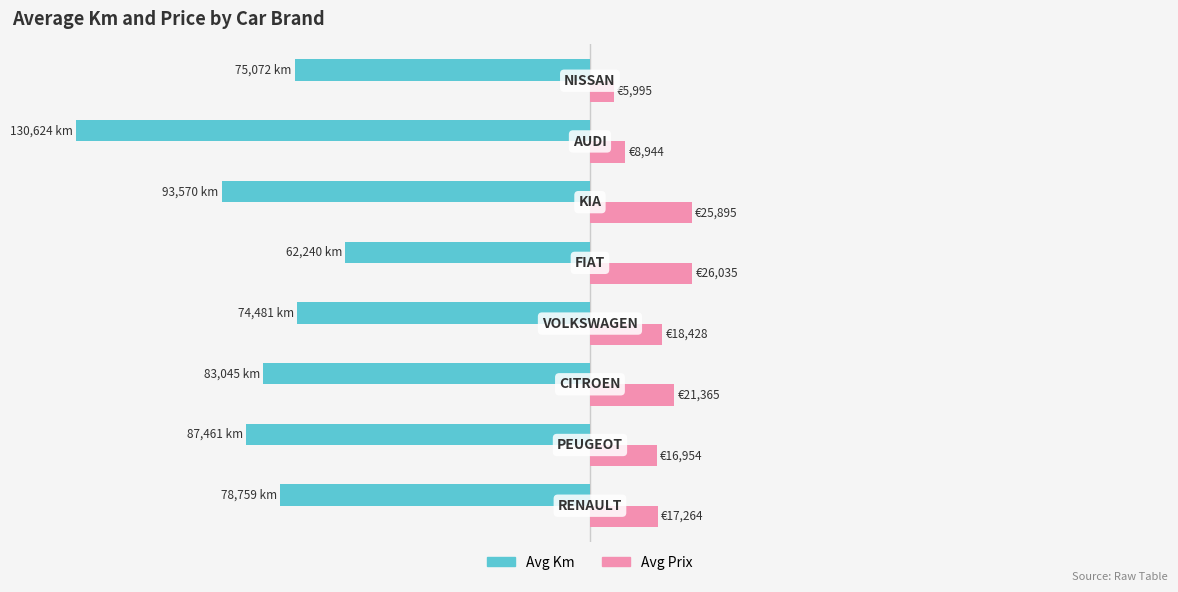

What are all the series names shown in the legend?

Avg Km, Avg Prix